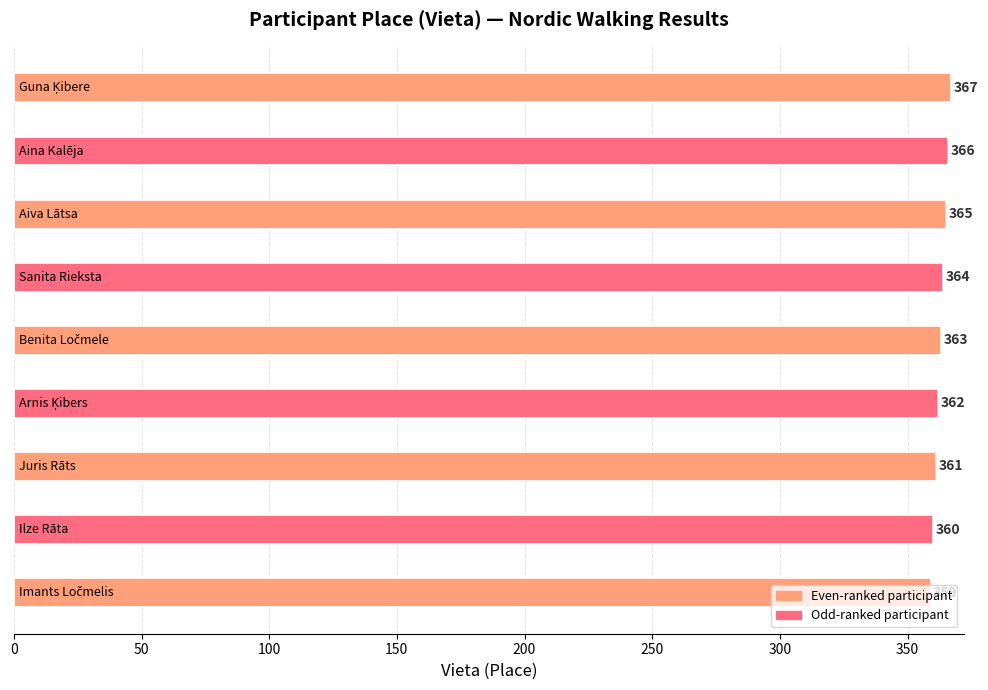

How many categories are shown in the chart?

9